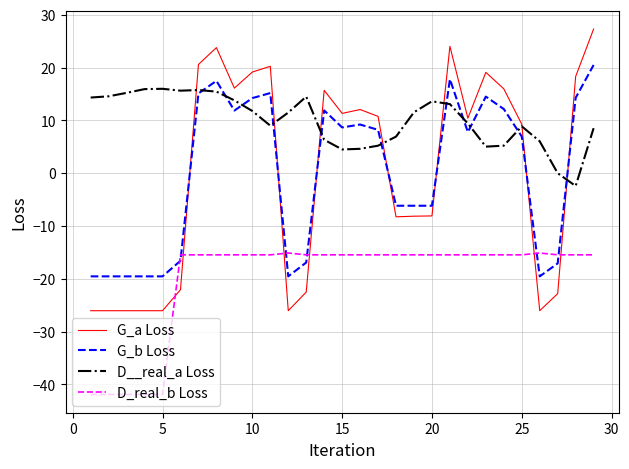

Which series has the largest total across all categories?

D__real_a Loss